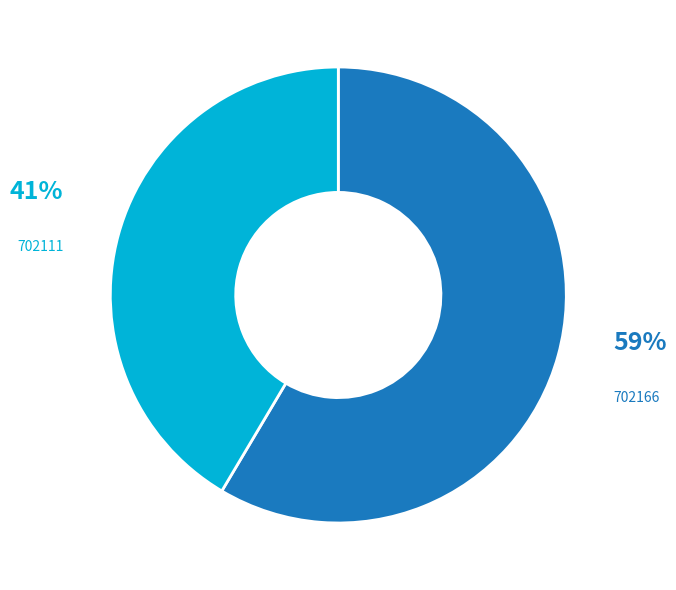

Does 702166 represent more than half of the total?

Yes